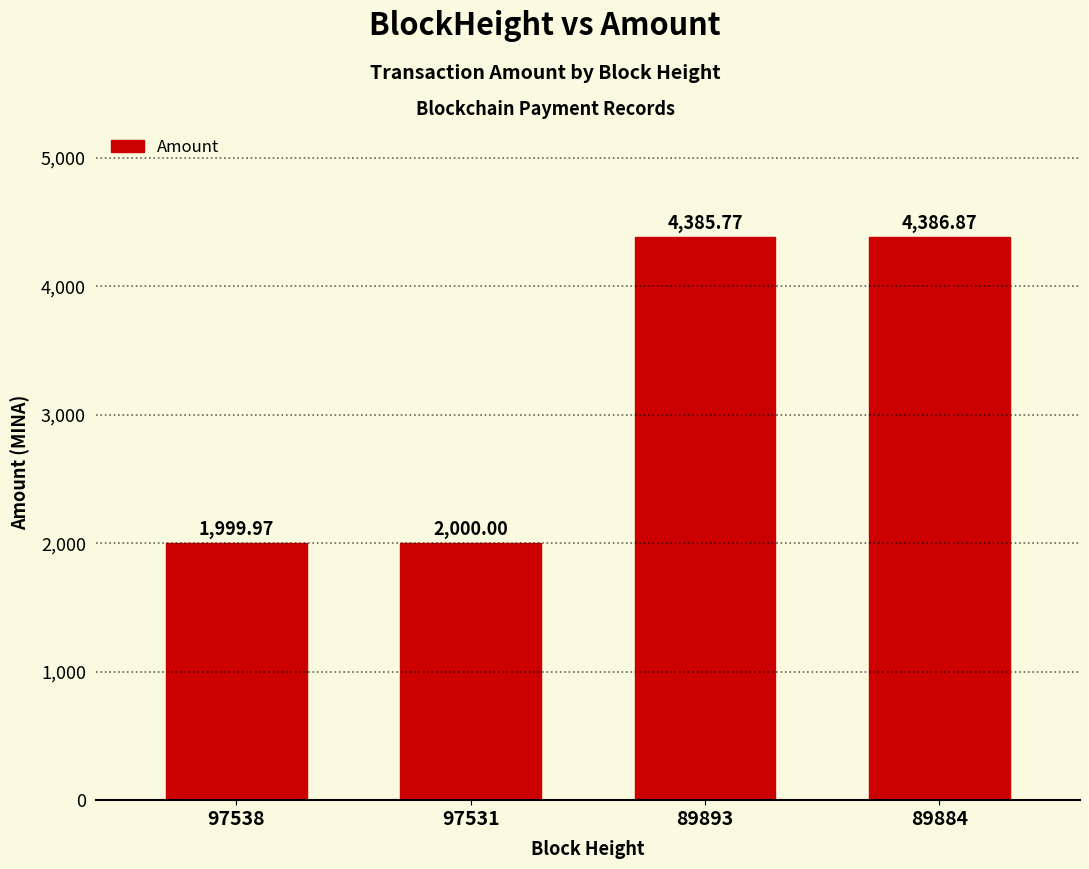

What is the smallest value displayed?

2000.0